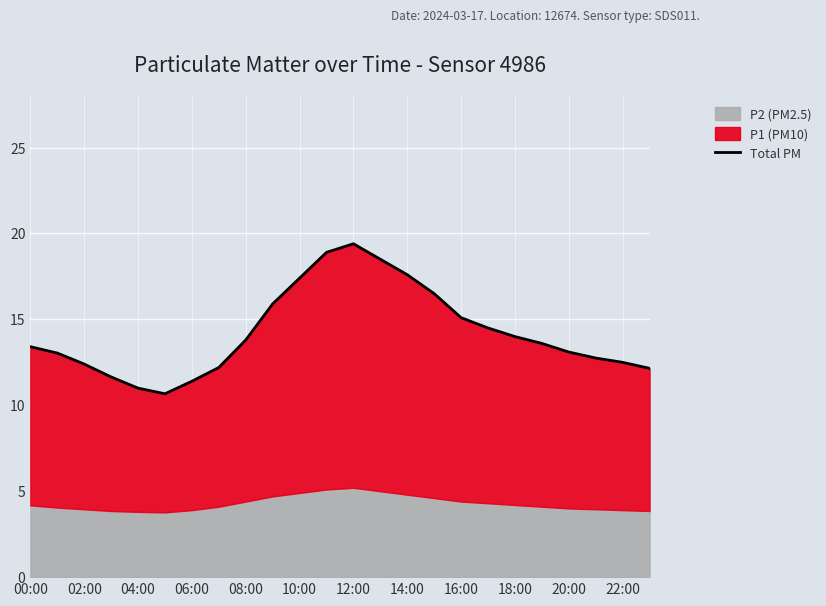

The chart shows a value of 19.4 at 12:00. True or false?

True